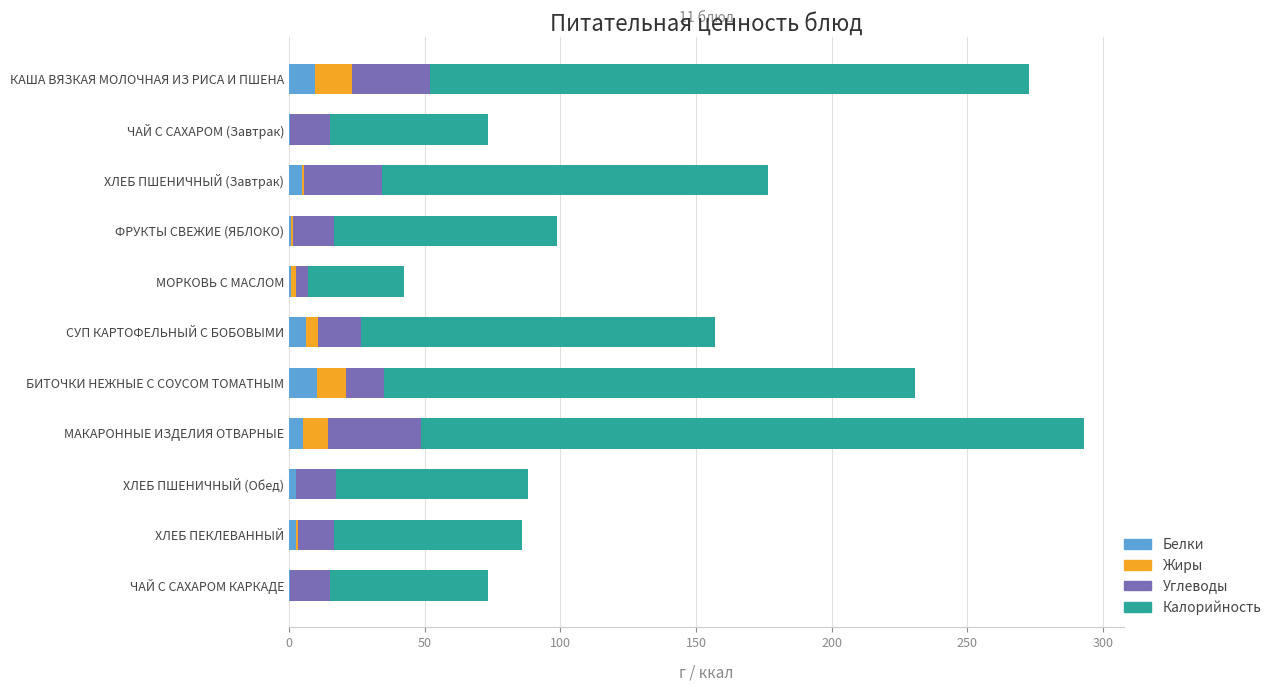

What is the sum of all Белки values?

42.7